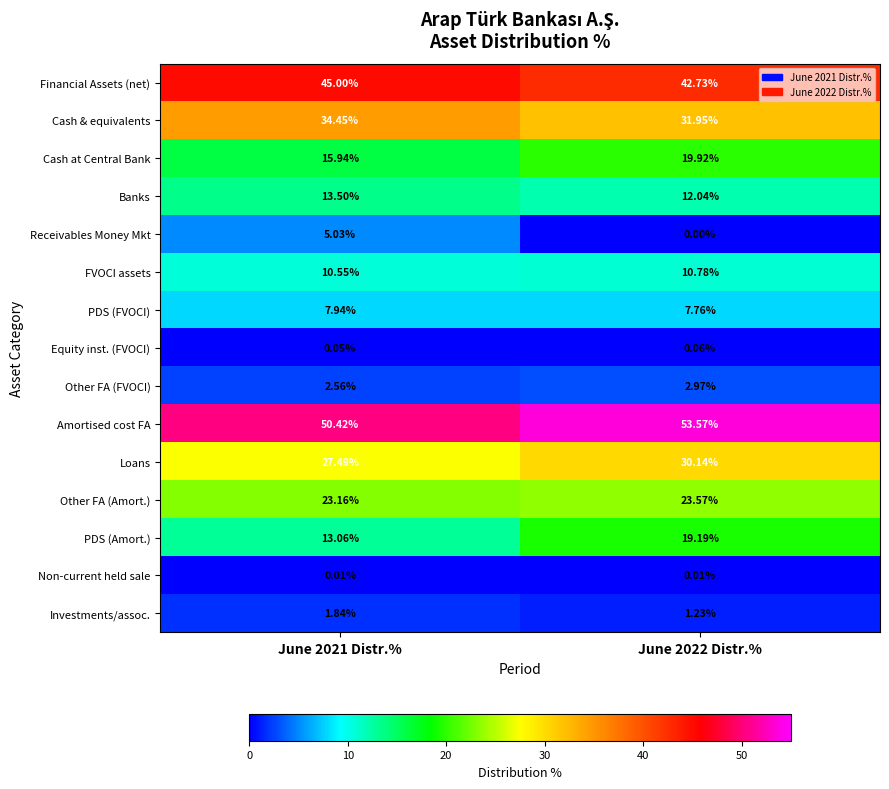

Is the value of Other FA (Amort.) at June 2022 Distr.% greater than the value of Other FA (FVOCI) at June 2021 Distr.%?

Yes